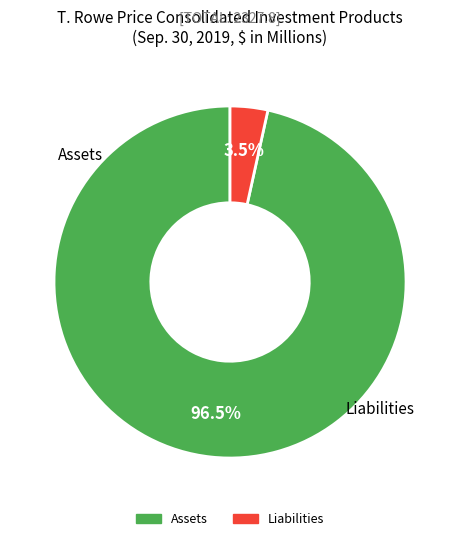

Is there a majority slice in this chart?

Yes